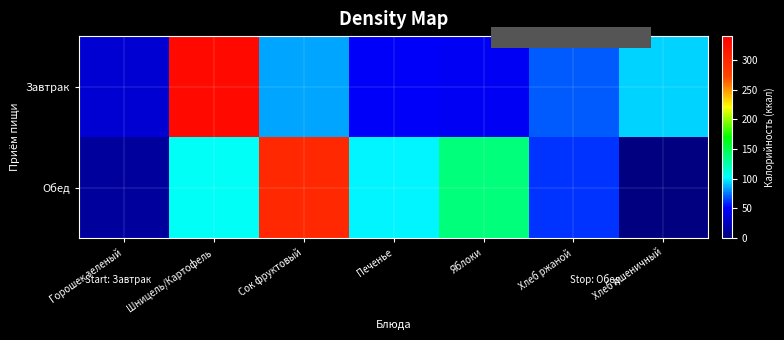

At Яблоки, list the series in order from smallest to largest.

Завтрак, Обед